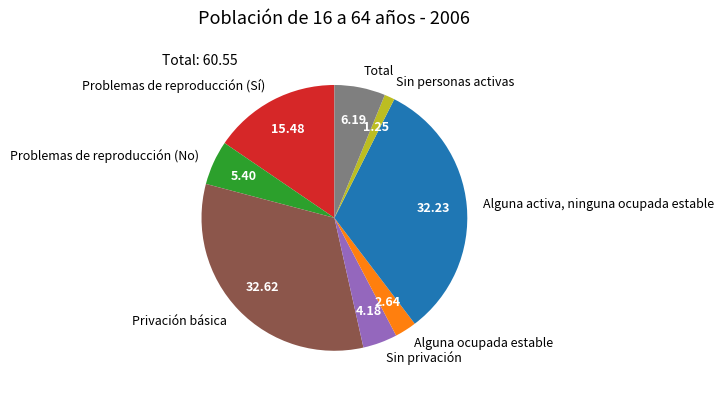

Does Alguna ocupada estable represent more than half of the total?

No